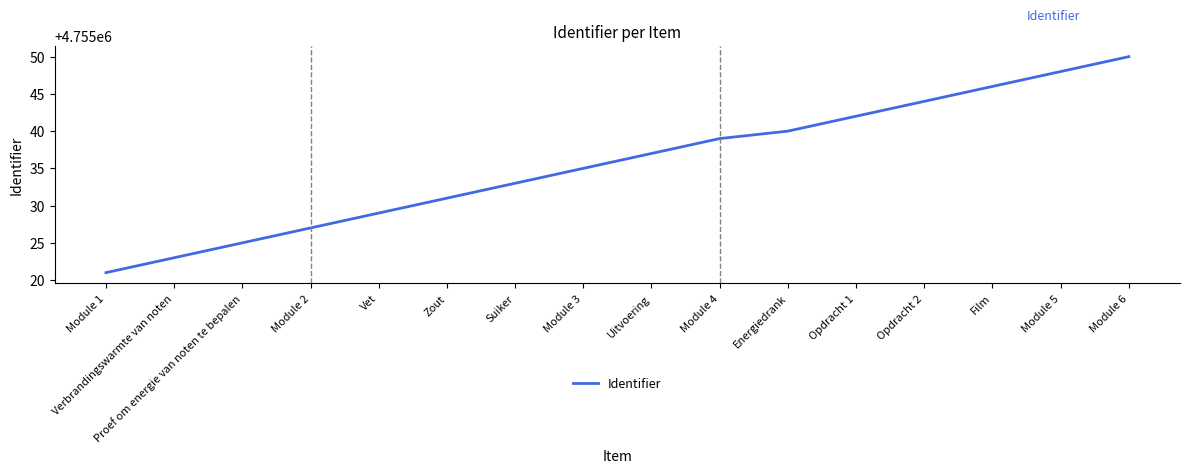

True or false: the data has more than 1 interior local peaks.

False